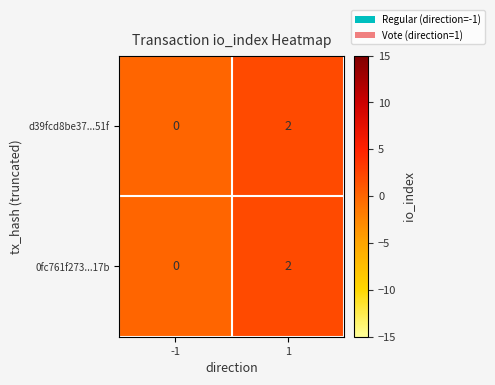

Is it true that d39fcd8be37...51f equals 1 at -1?

False